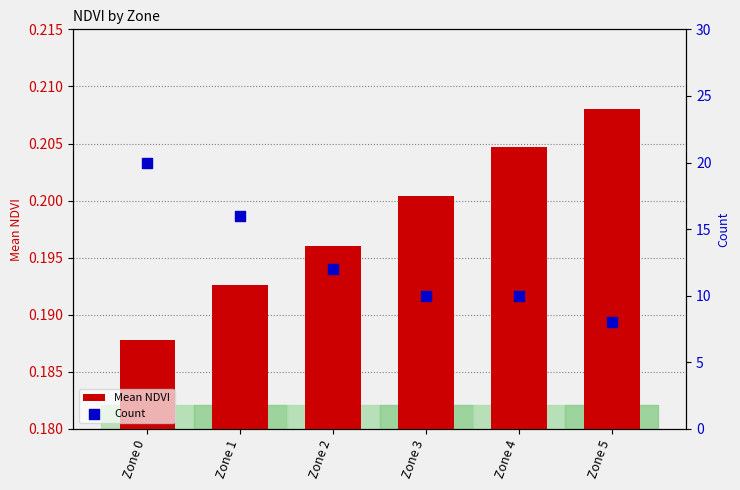

Which series has the largest Y range (max minus min)?

Count